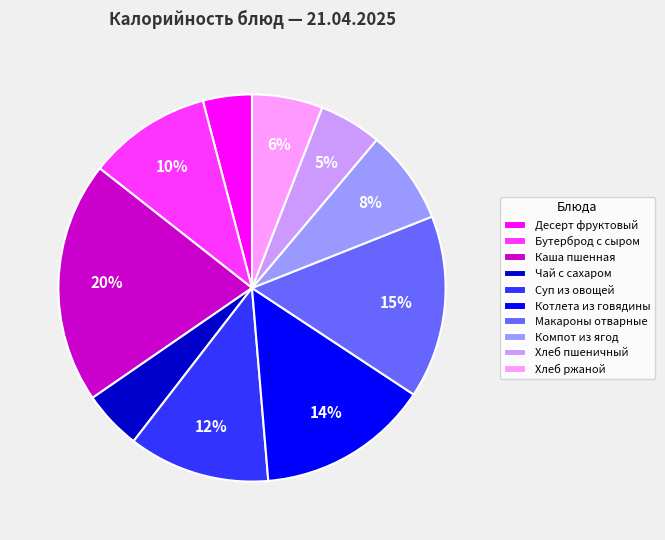

Do Каша пшенная and Чай с сахаром together represent more than half of the pie?

No